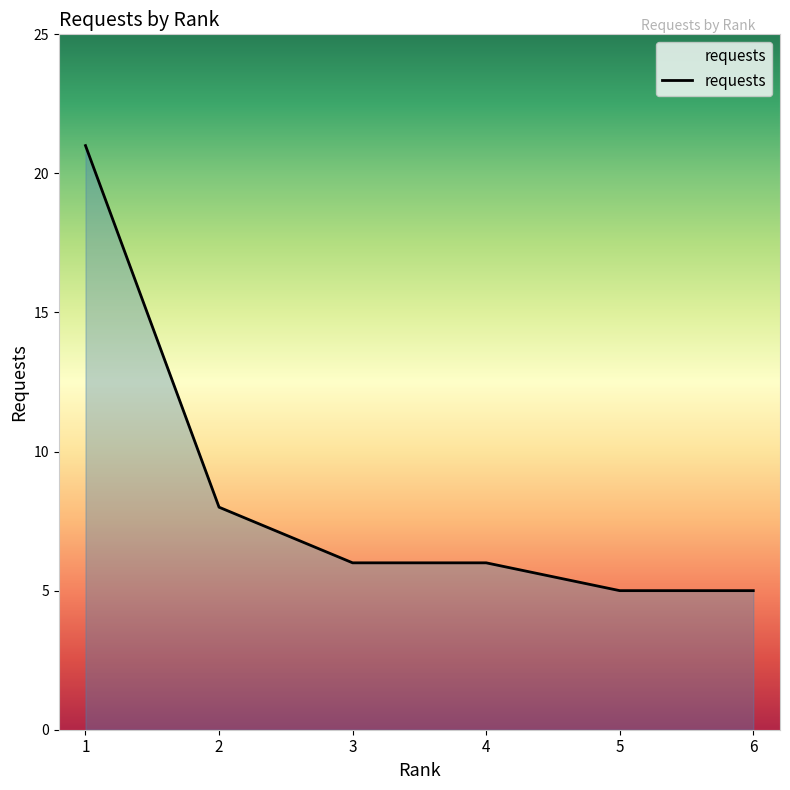

What is the sum of the values at 4 and 3?

12